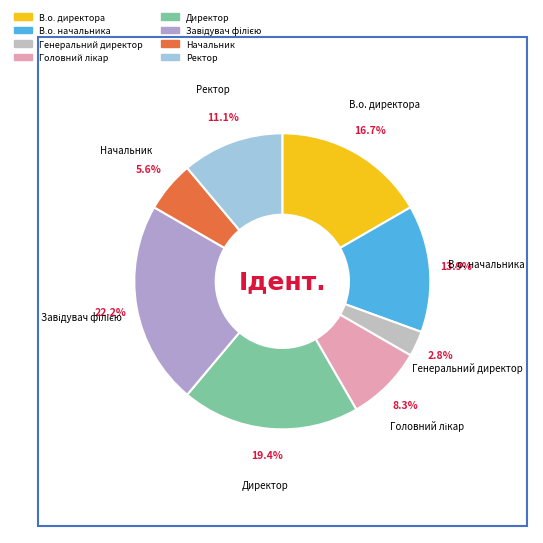

Which has a higher value, Генеральний директор or Директор?

Директор